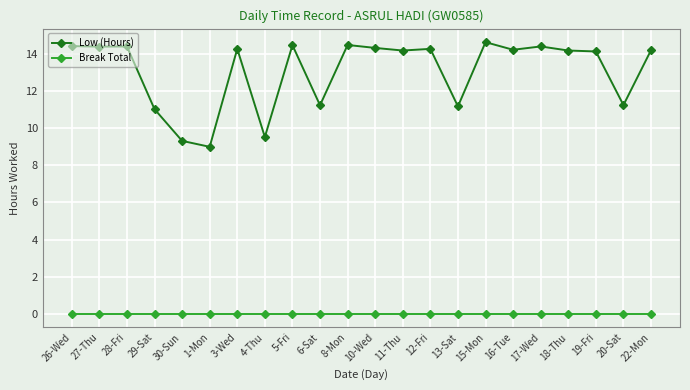

True or false: Low (Hours) and Break Total cross at least once.

False